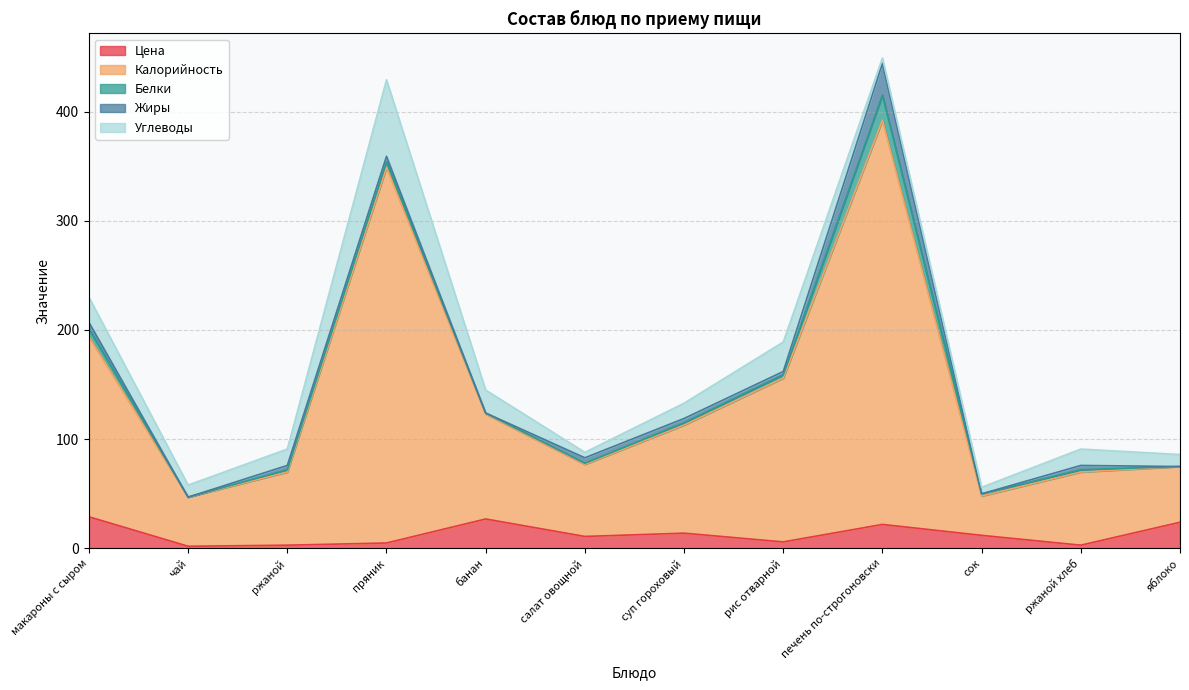

True or false: Калорийность has more than 0 interior local peaks.

True